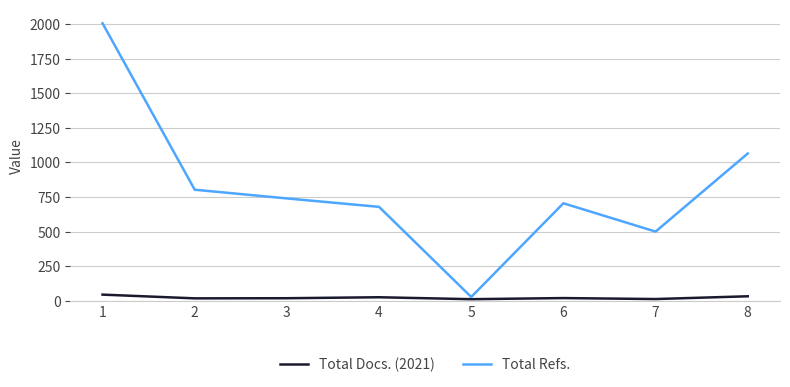

What is the difference between the maximum and second lowest values in the Total Docs. (2021) series?

32